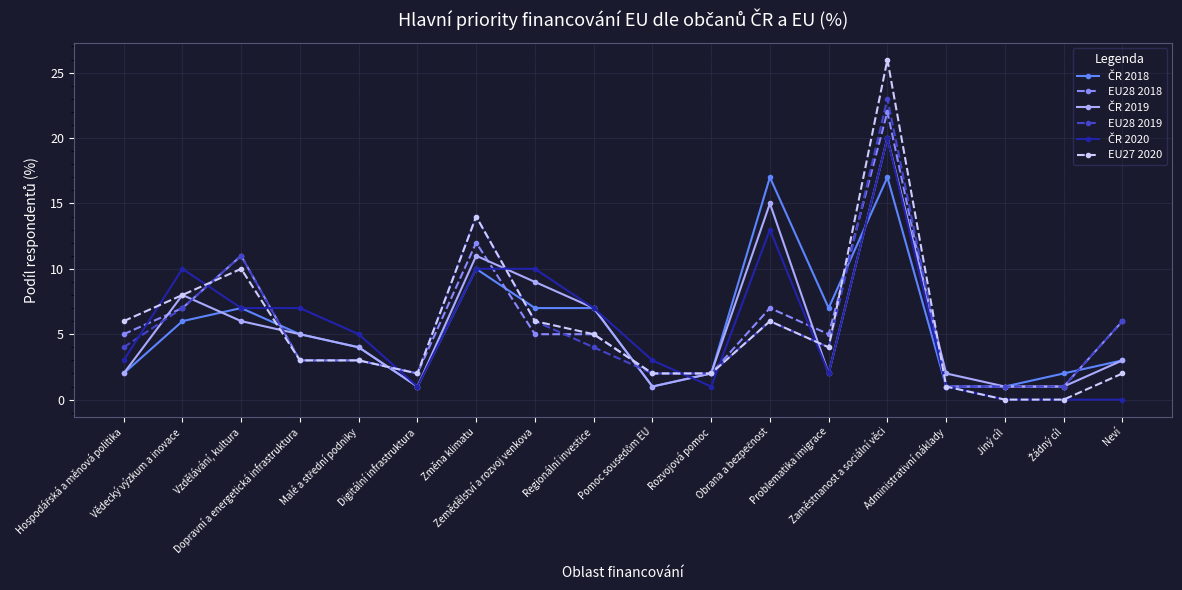

Which series has the widest spread of values?

EU27 2020